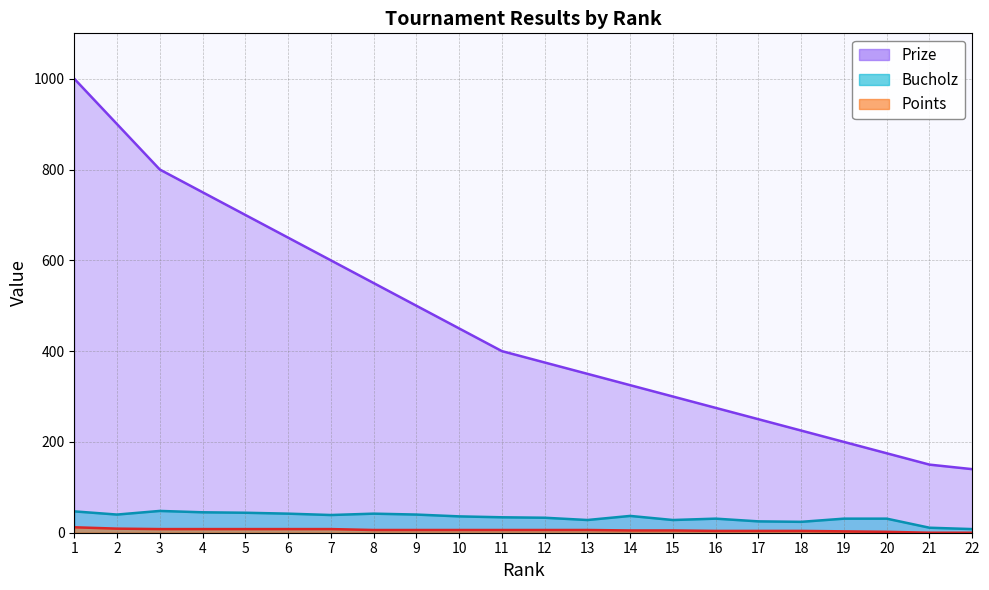

What is the difference between the Bucholz values at 2 and 11?

6